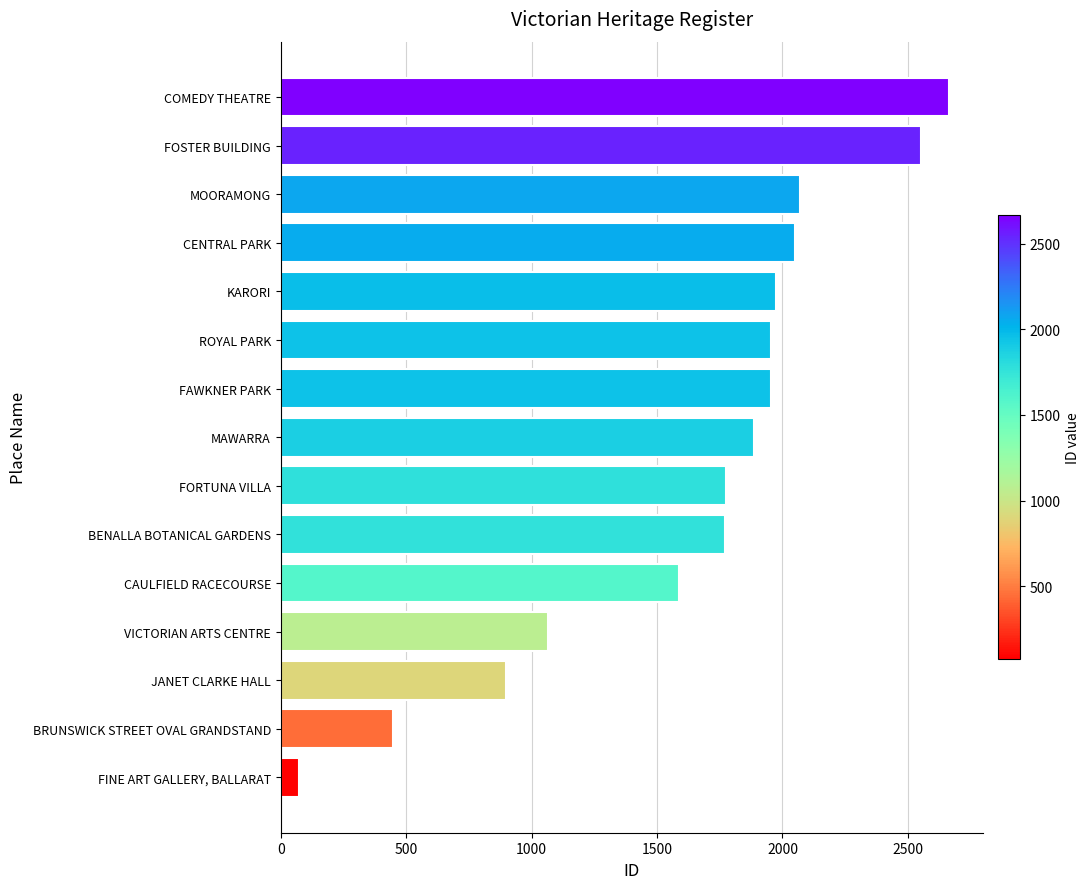

The value at MAWARRA is 659. True or false?

False